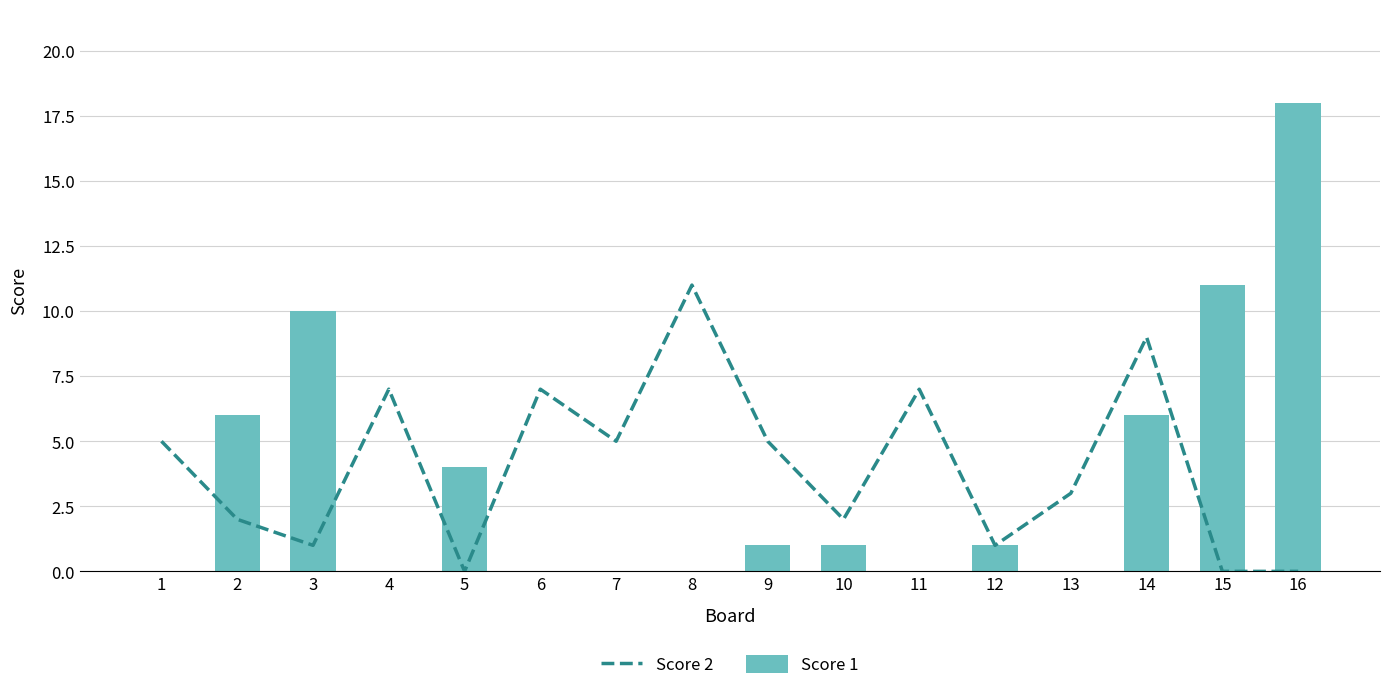

Reading left to right, what are all the values shown in this chart?

Score 2: 1=5	2=2	3=1	4=7	5=0	6=7	7=5	8=11	9=5	10=2	11=7	12=1	13=3	14=9	15=0	16=0
Score 1: 1=0	2=6	3=10	4=0	5=4	6=0	7=0	8=0	9=1	10=1	11=0	12=1	13=0	14=6	15=11	16=18